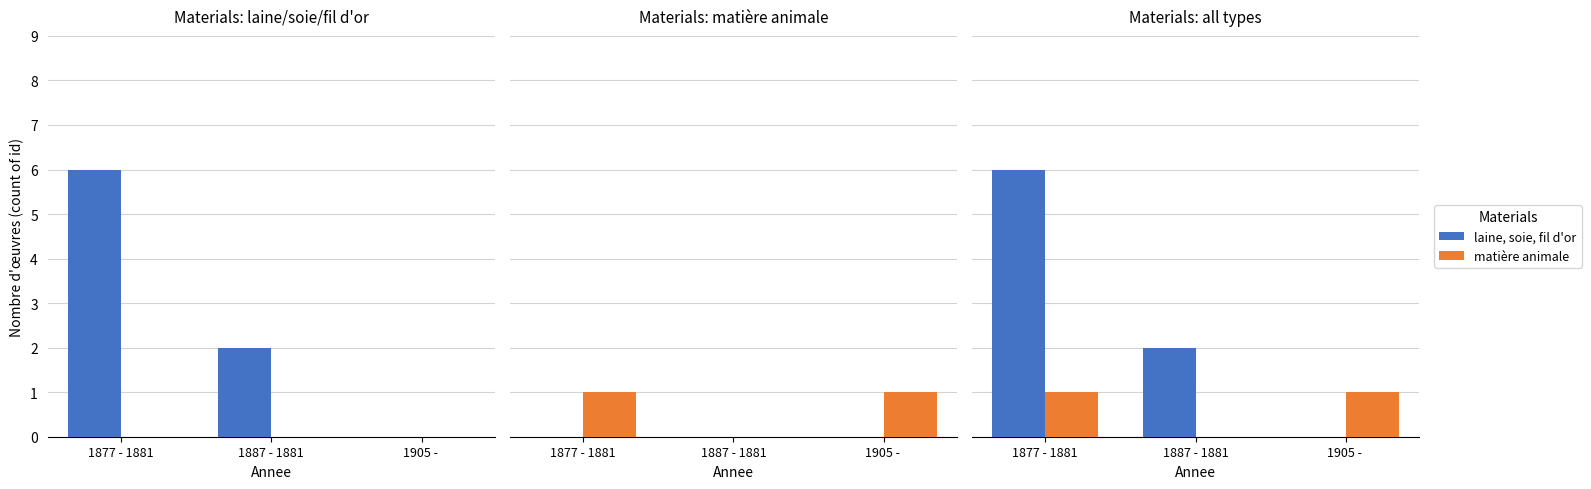

List the series in order of their peak value, highest first.

laine, soie, fil d'or, matière animale